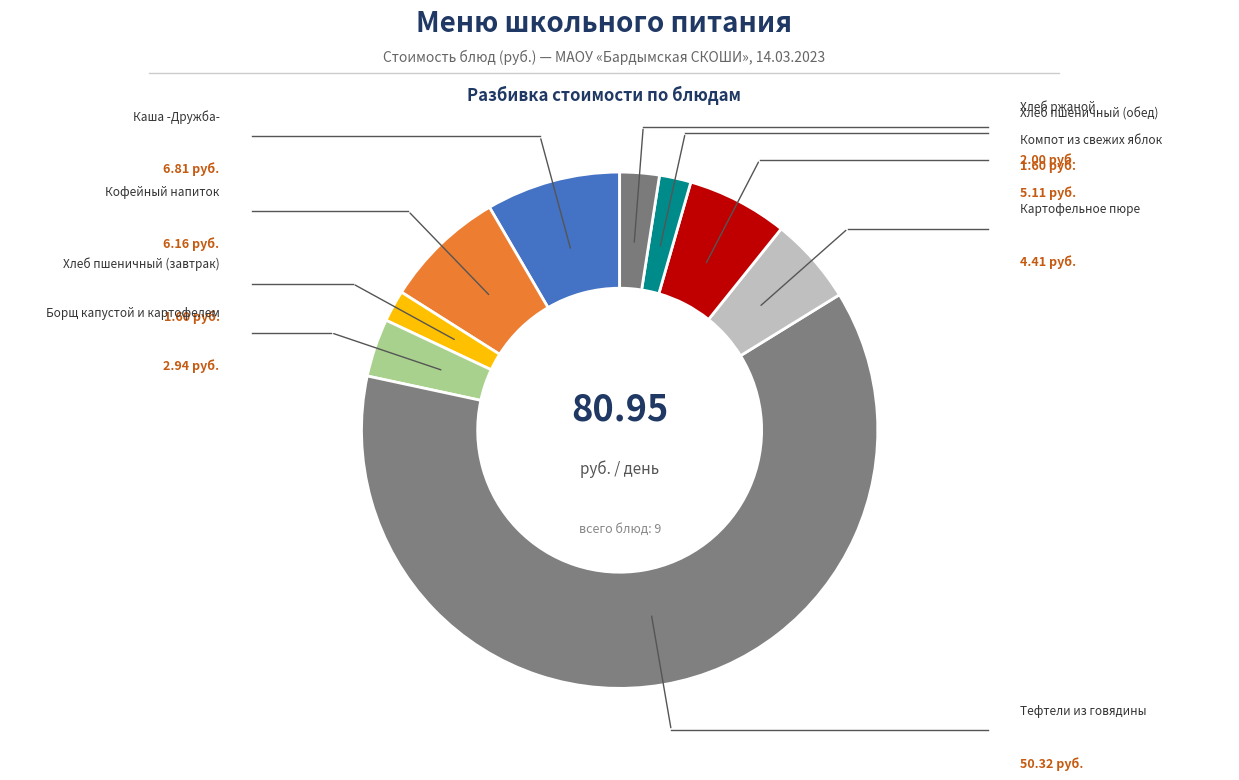

Which slice is the largest?

Тефтели из говядины